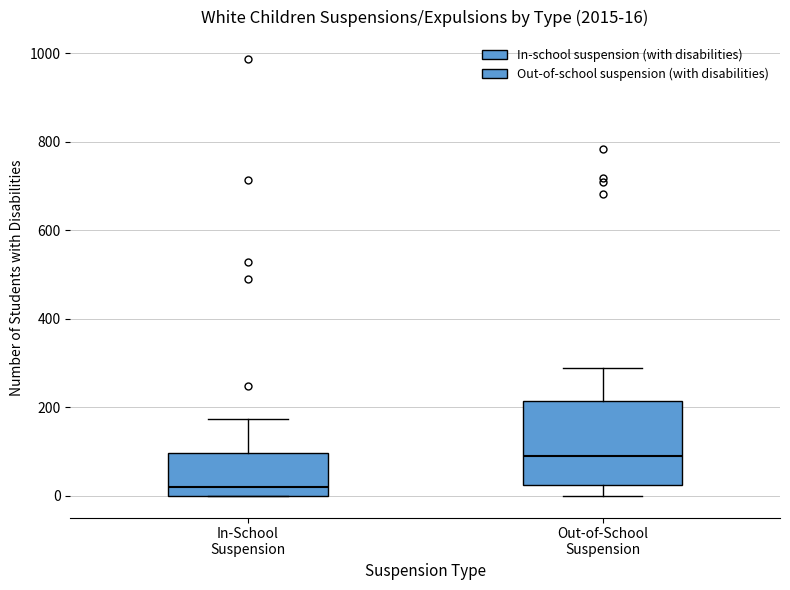

Comparing the boxes themselves (not the whiskers), which one is the tallest?

Out-of-School Suspension